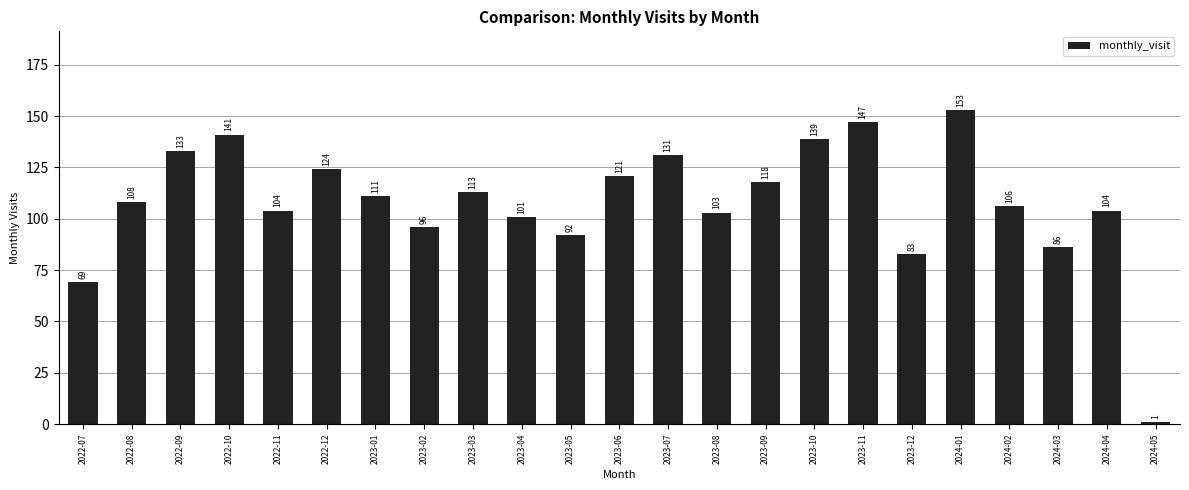

How many data points are less than 108?

11